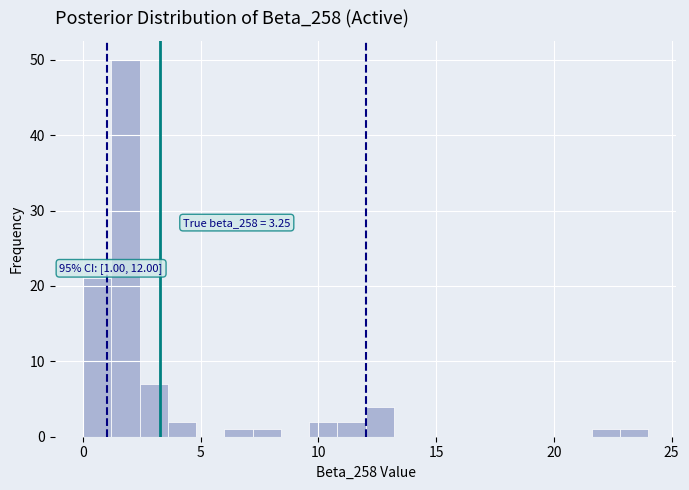

Read against the x-axis, roughly where is the centre of the tallest bar?

2.0